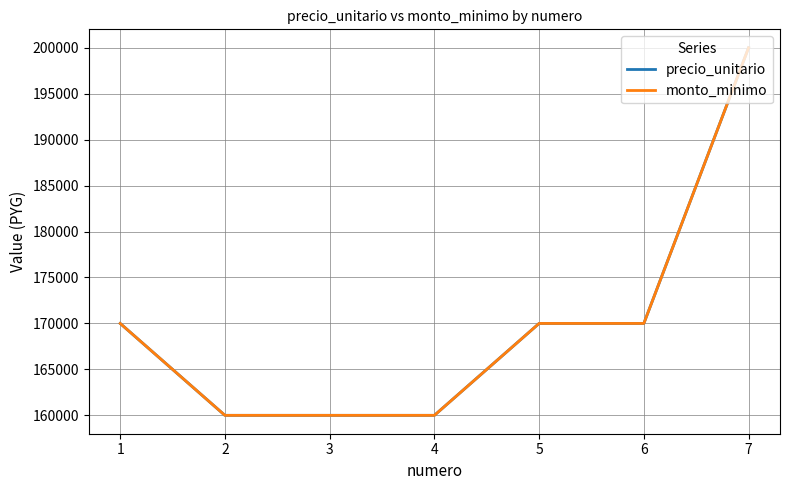

Which has a higher value, 2 or 6?

6